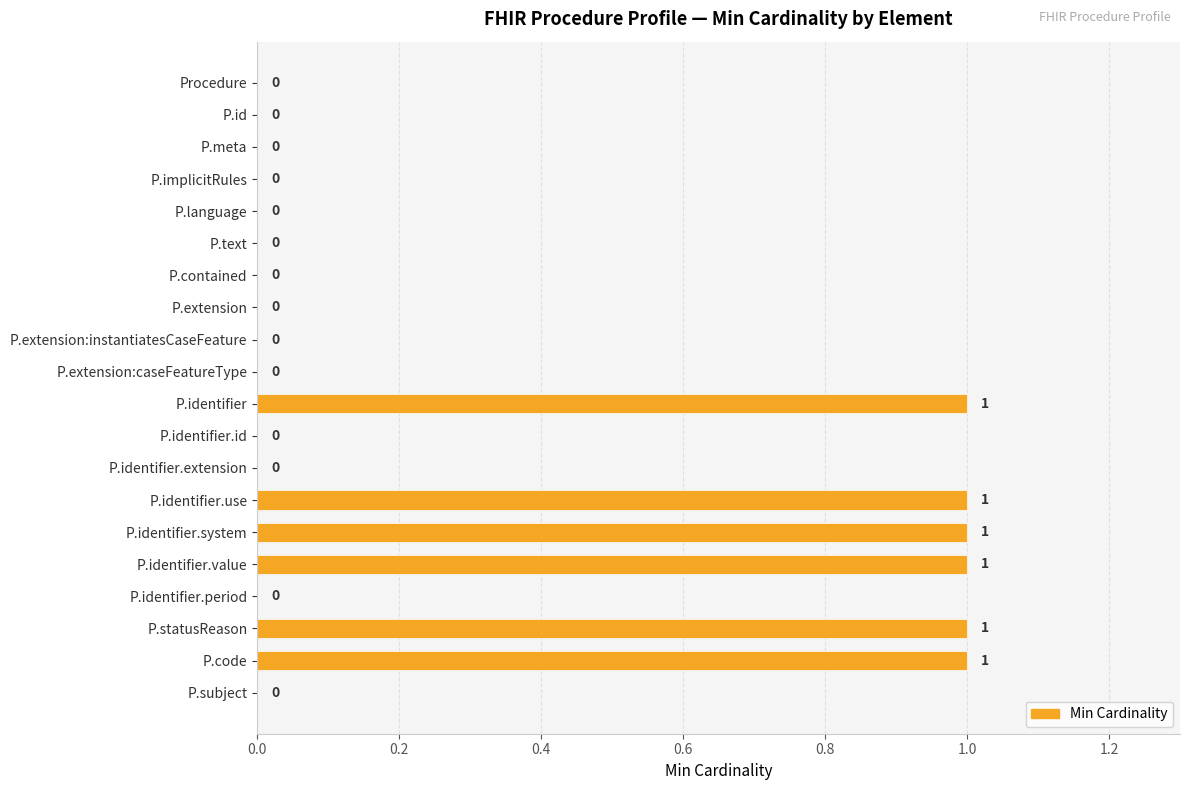

How many distinct data groups are displayed?

1